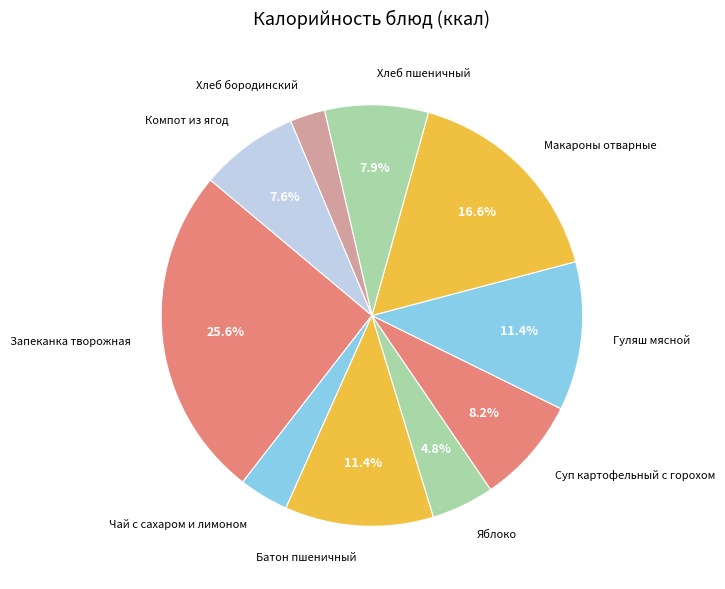

How many segments does this pie chart have?

10